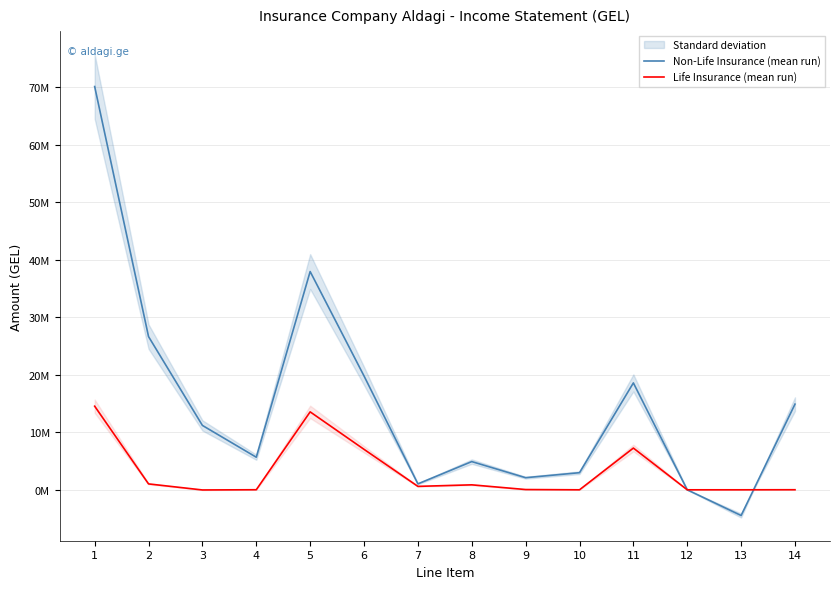

Where is the first local minimum for Life Insurance (mean run)?

3